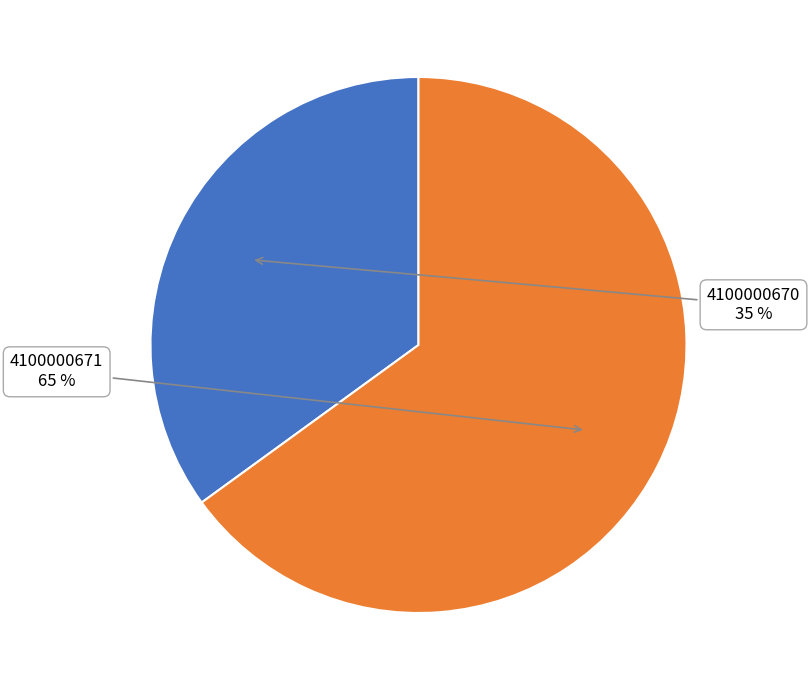

To the nearest percent, what is the average slice percentage?

50%